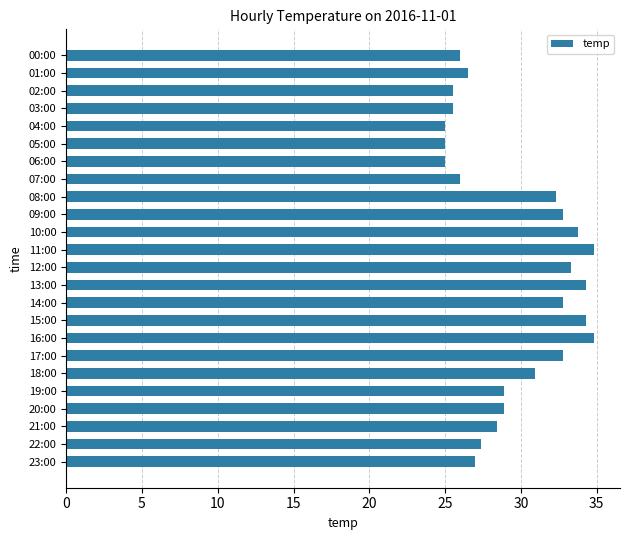

What is the maximum value shown in the chart?

34.8